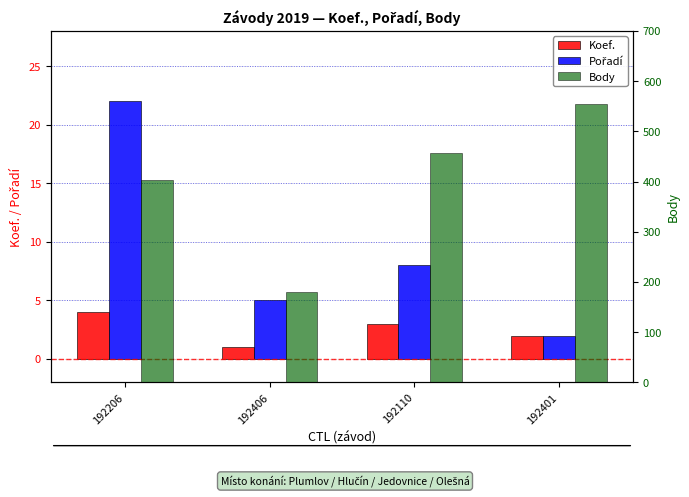

Reading left to right, extract all data points from this chart.

Koef.: 4	1	3	2
Pořadí: 22	5	8	2
Body: 404	180	456	554